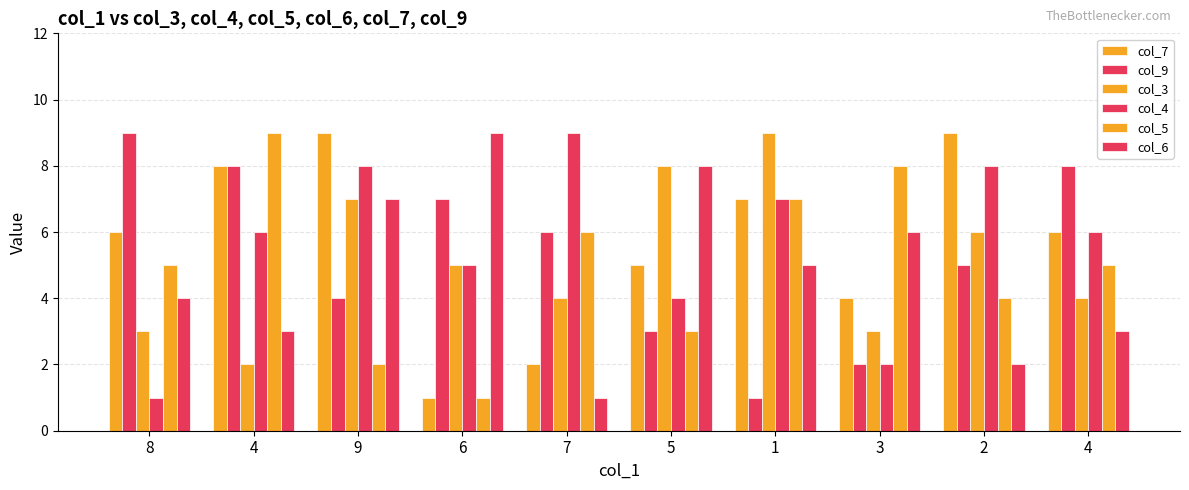

How many series are shown in this chart?

6